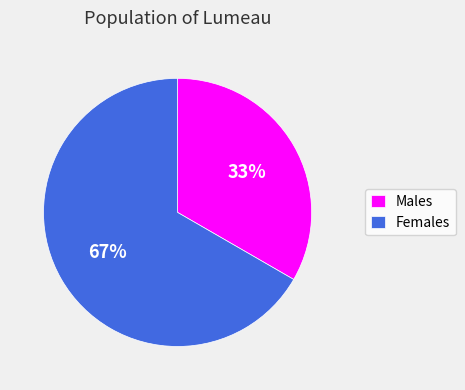

How many segments does this pie chart have?

2